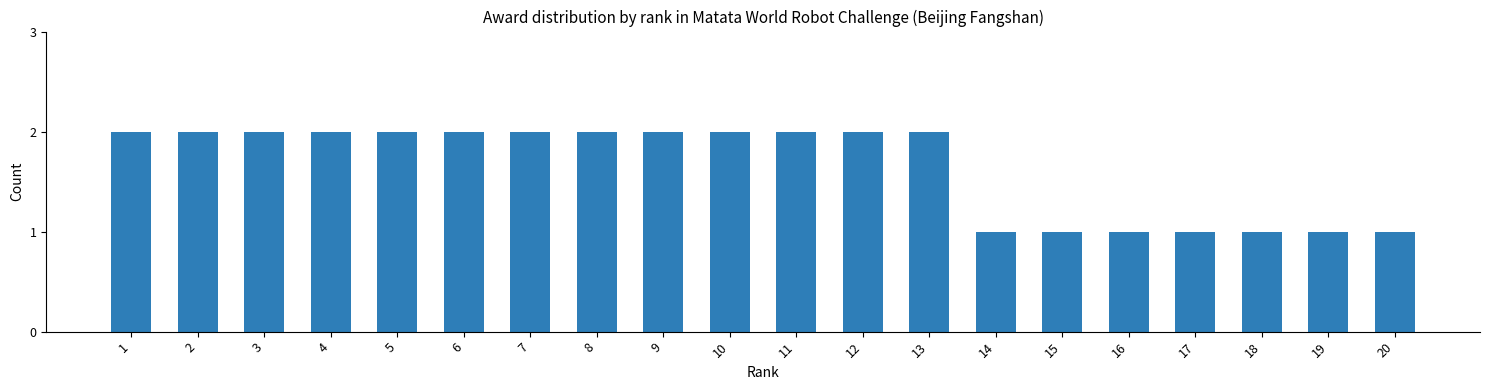

Read the value at 18.

1